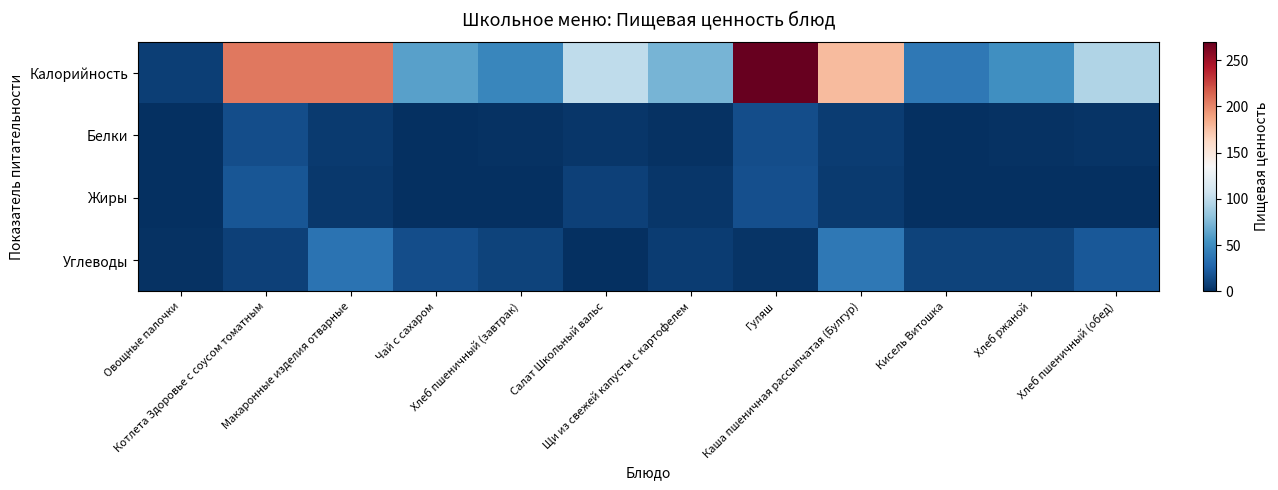

Reading right to left, list all the values displayed in this chart.

Калорийность: Хлеб пшеничный (обед)=94.7	Хлеб ржаной=51.8	Кисель Витошка=38.7	Каша пшеничная рассыпчатая (Булгур)=178.2	Гуляш=270.0	Щи из свежей капусты с картофелем=72.2	Салат Школьный вальс=101.0	Хлеб пшеничный (завтрак)=47.4	Чай с сахаром=62.1	Макаронные изделия отварные=205.9	Котлета Здоровье с соусом томатным=206.3	Овощные палочки=8.4
Белки: Хлеб пшеничный (обед)=3.1	Хлеб ржаной=1.6	Кисель Витошка=0.0	Каша пшеничная рассыпчатая (Булгур)=6.5	Гуляш=15.7	Щи из свежей капусты с картофелем=1.5	Салат Школьный вальс=3.6	Хлеб пшеничный (завтрак)=1.5	Чай с сахаром=0.3	Макаронные изделия отварные=5.7	Котлета Здоровье с соусом томатным=15.2	Овощные палочки=0.5
Жиры: Хлеб пшеничный (обед)=0.3	Хлеб ржаной=0.6	Кисель Витошка=0.0	Каша пшеничная рассыпчатая (Булгур)=5.4	Гуляш=15.9	Щи из свежей капусты с картофелем=4.1	Салат Школьный вальс=9.3	Хлеб пшеничный (завтрак)=0.1	Чай с сахаром=0.0	Макаронные изделия отварные=4.8	Котлета Здоровье с соусом томатным=19.2	Овощные палочки=0.1
Углеводы: Хлеб пшеничный (обед)=20.1	Хлеб ржаной=9.6	Кисель Витошка=9.7	Каша пшеничная рассыпчатая (Булгур)=38.2	Гуляш=3.1	Щи из свежей капусты с картофелем=7.3	Салат Школьный вальс=0.9	Хлеб пшеничный (завтрак)=10.0	Чай с сахаром=15.2	Макаронные изделия отварные=34.9	Котлета Здоровье с соусом томатным=9.3	Овощные палочки=1.5